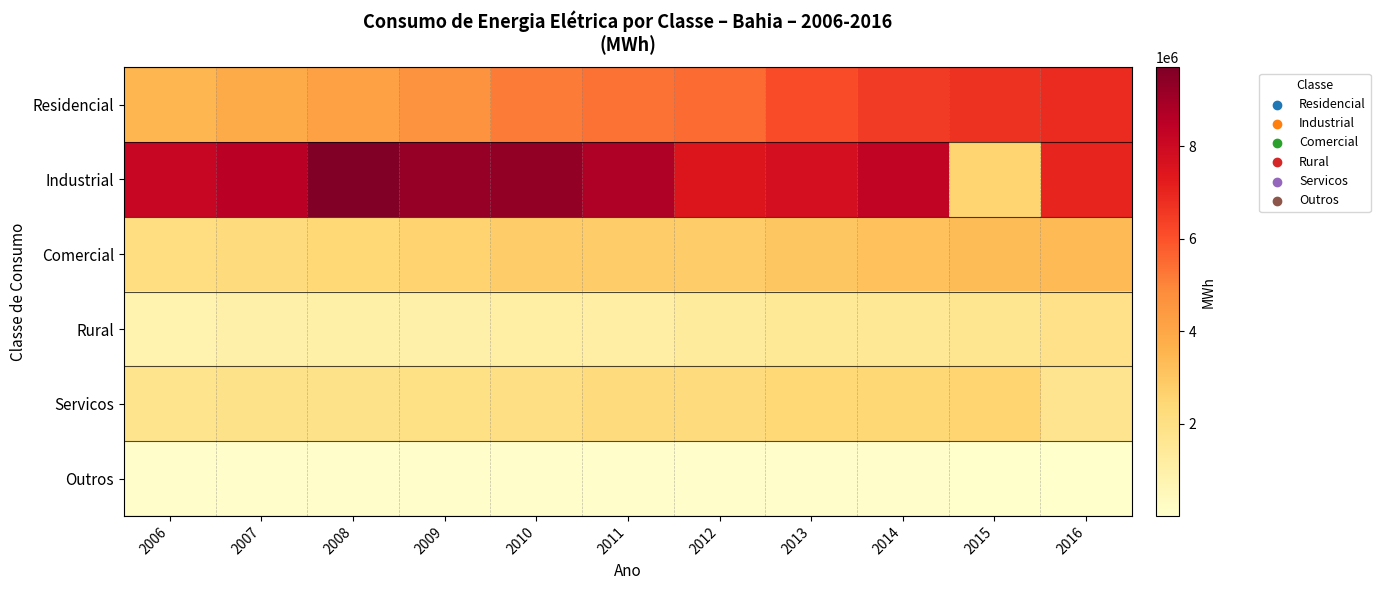

At how many categories does at least one series exceed 692875?

11